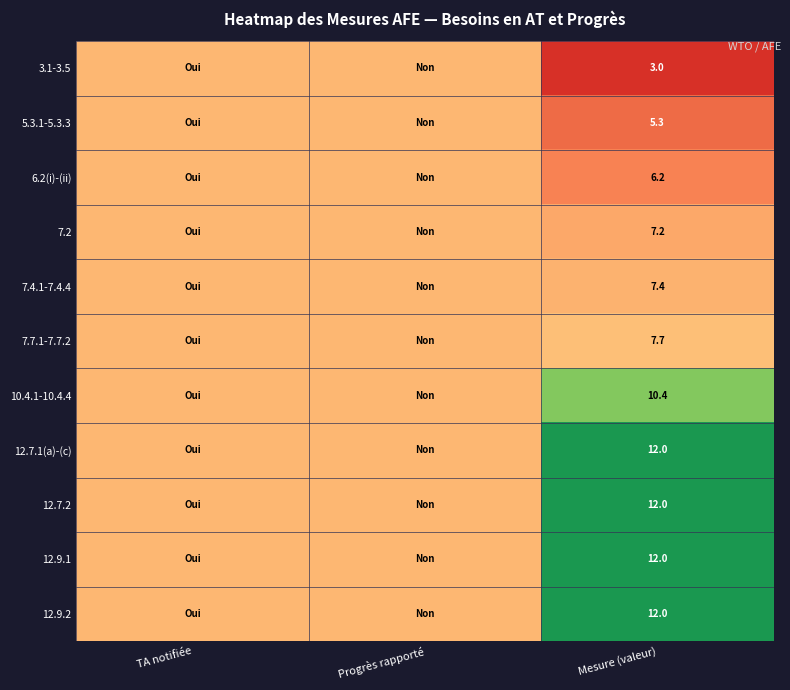

Is it true that 7.2 equals 7.2 at Mesure (valeur)?

True